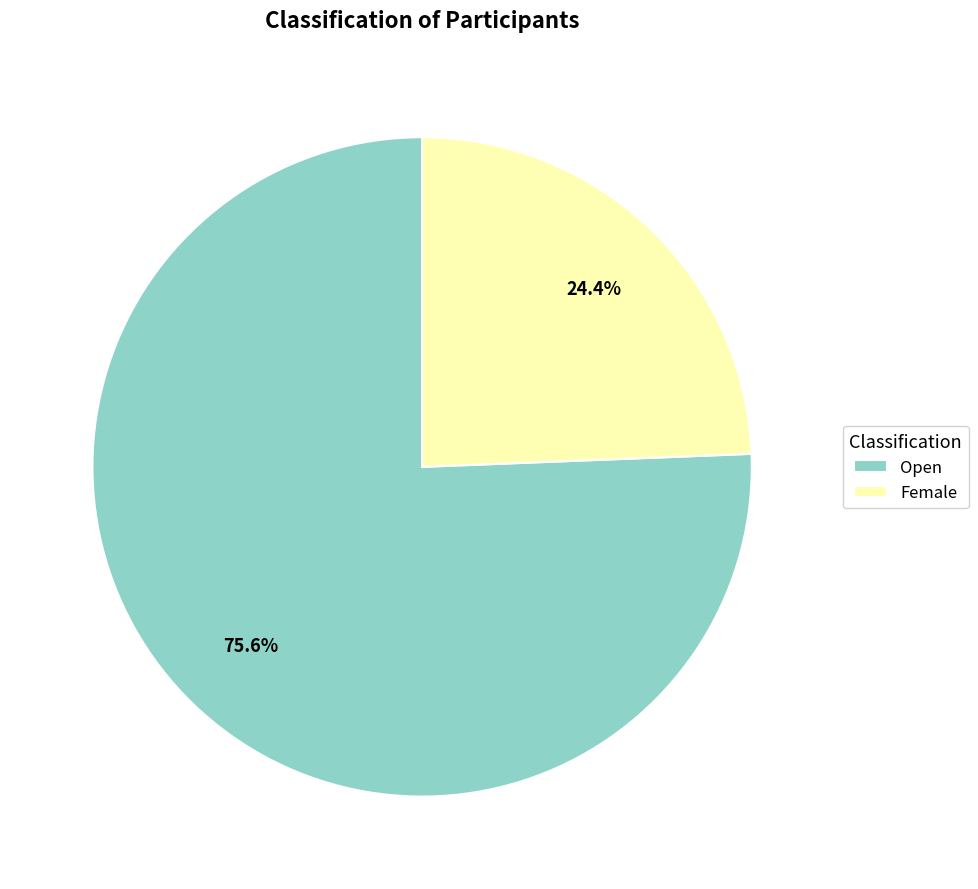

To the nearest percent, what percentage of the pie is Female?

24%